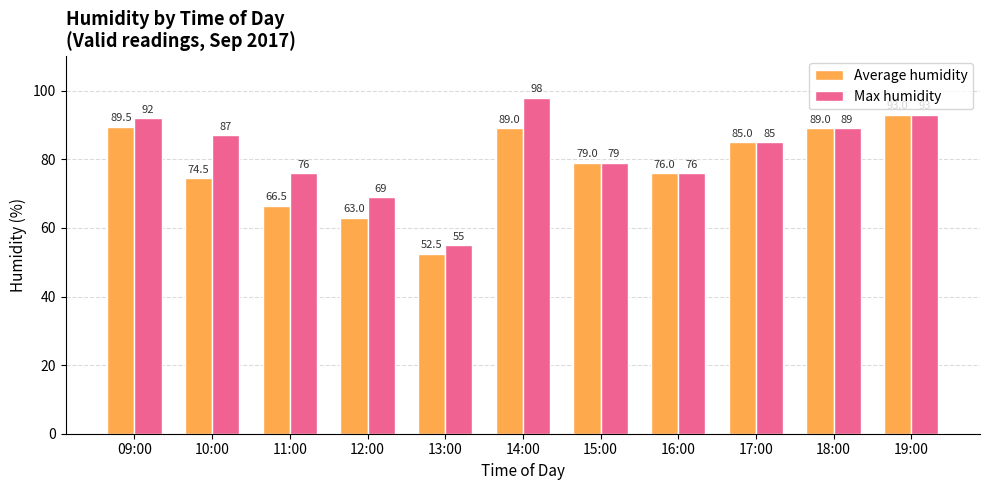

What is the label of the 2nd bar from the left?

10:00